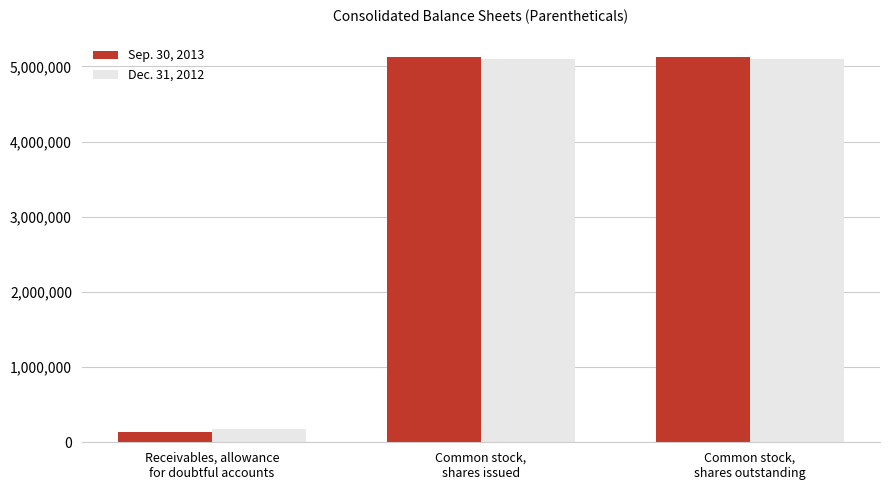

Which series has the widest spread of values?

Sep. 30, 2013